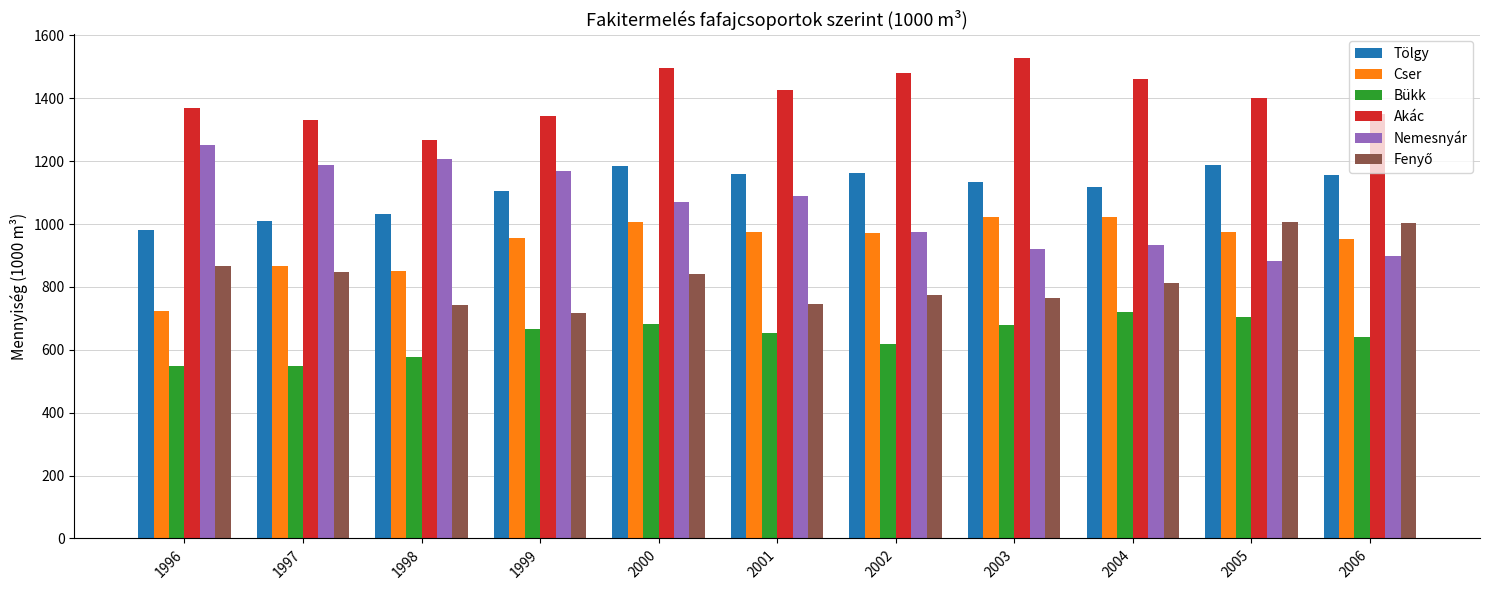

What is the difference between the highest and lowest values at 2006?

709